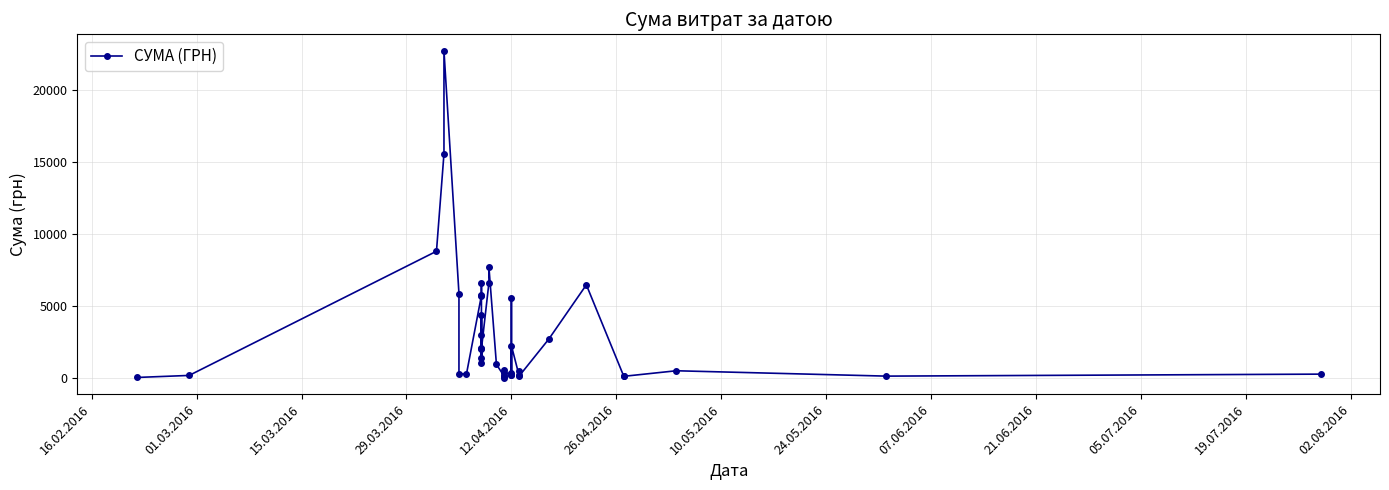

Reading right to left, extract all data points from this chart.

270.0	132.0	504.0	118.8	113.2	6472.4	2712.0	115.7	495.0	220.5	2249.5	189.0	210.0	5590.0	327.5	324.0	561.0	138.5	15.0	148.0	945.9	7698.2	6623.9	2017.0	1391.3	2999.8	4405.0	2085.7	1019.0	6571.4	5671.6	5734.9	270.0	305.2	5869.2	22733.0	15570.0	8804.0	180.0	38.5